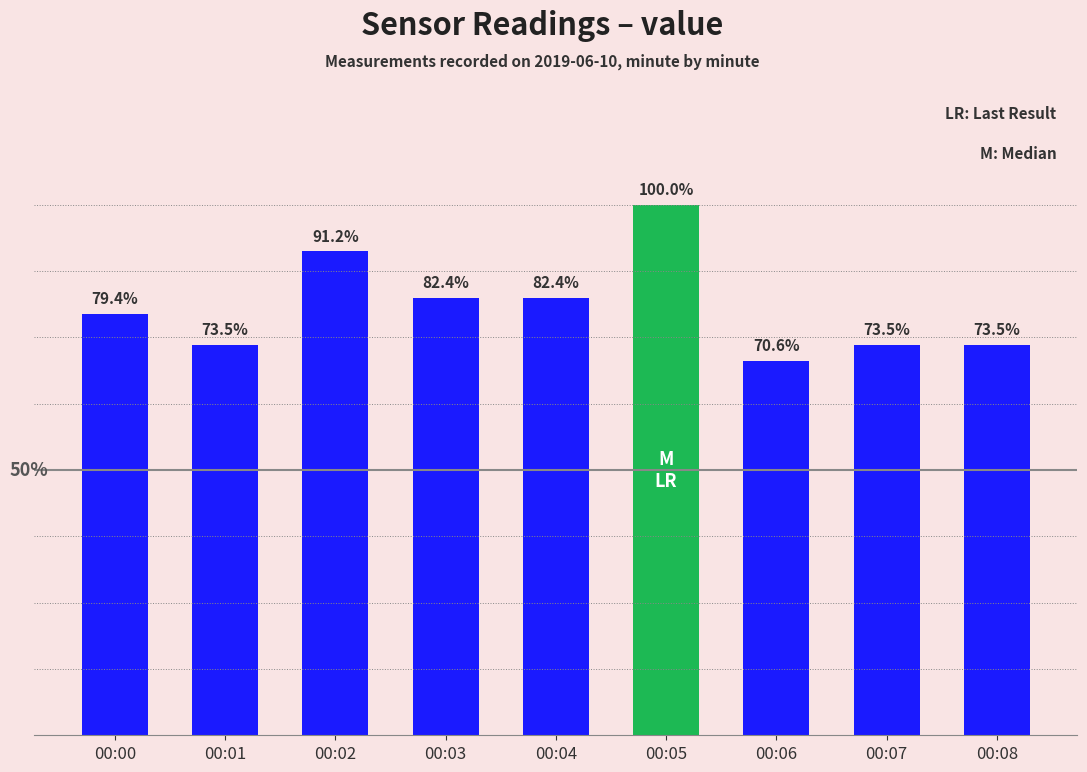

List the labels in order of value, smallest first.

00:06, 00:01, 00:07, 00:08, 00:00, 00:03, 00:04, 00:02, 00:05